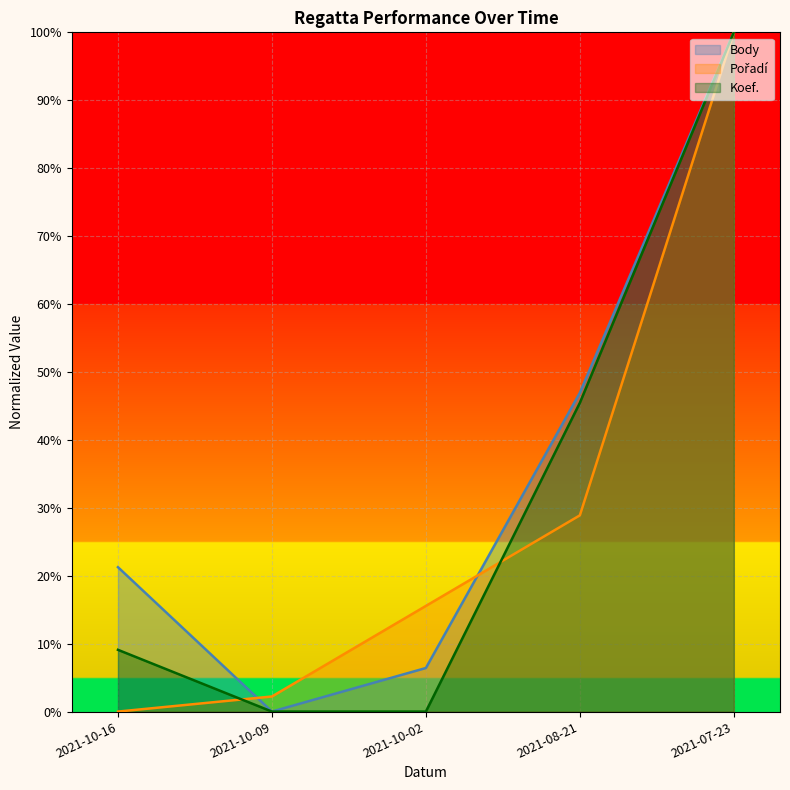

True or false: Body and Koef. cross at least once.

False